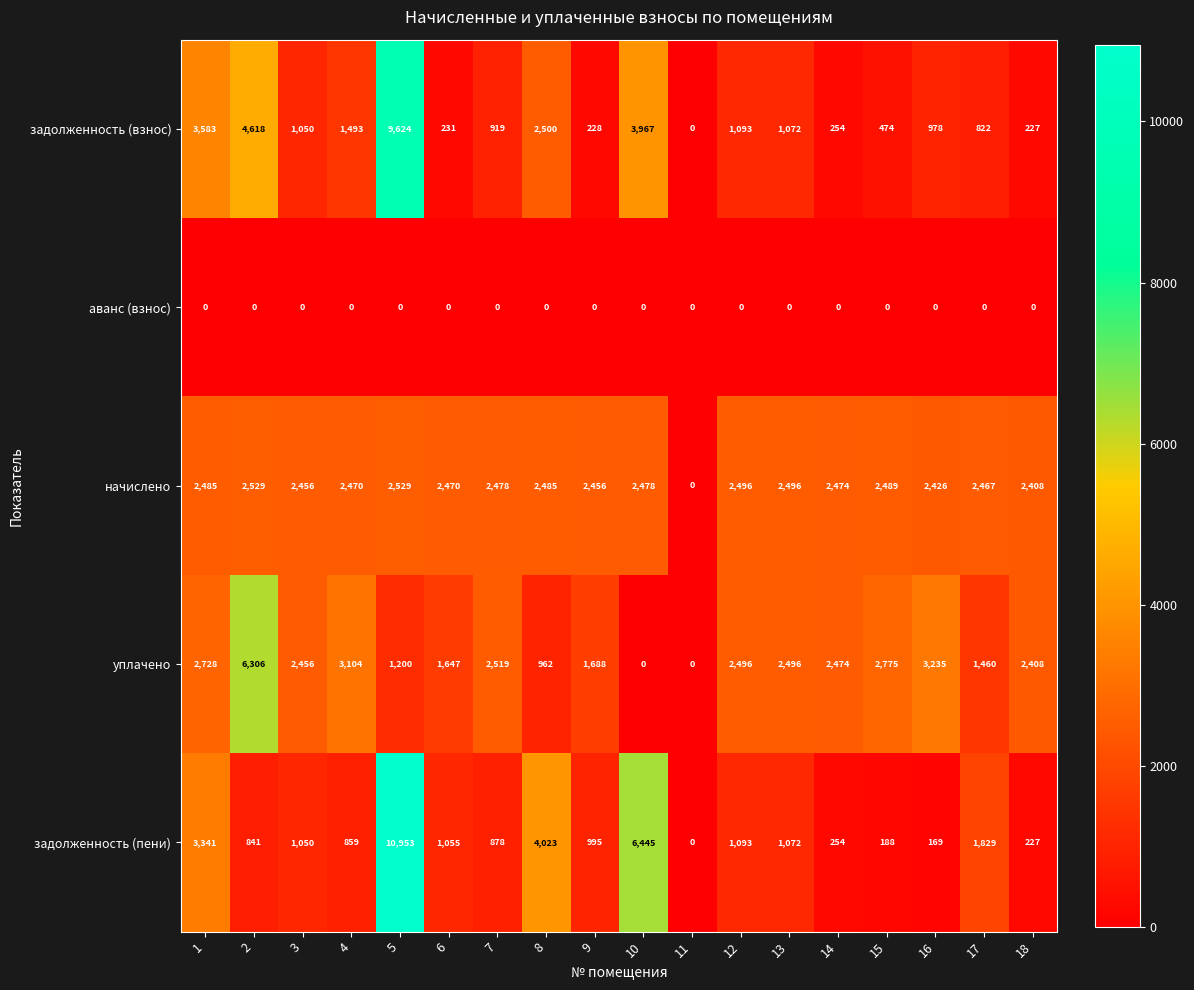

Read the задолженность (взнос) value at 17.

822